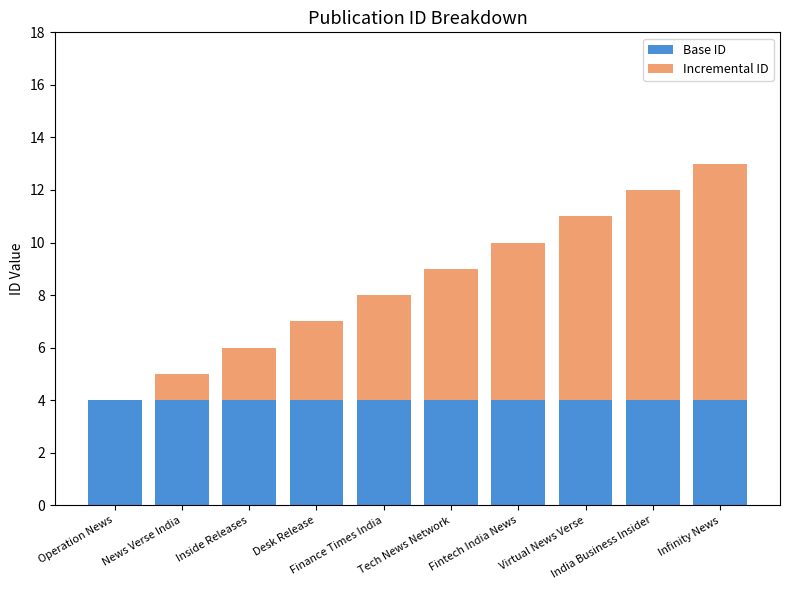

How many series are shown in this chart?

2